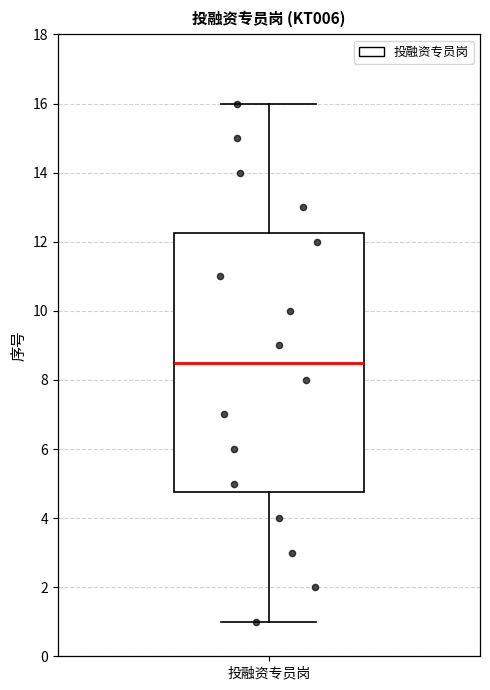

Transcribe this box plot: give where the median line is, the range the box spans, and where the two whiskers end, as read against the y-axis. The values are not printed on the chart, so give them approximately, as read against the axis.

median 8.6, box 4.8 to 12.2, whiskers 1.0 to 16.0